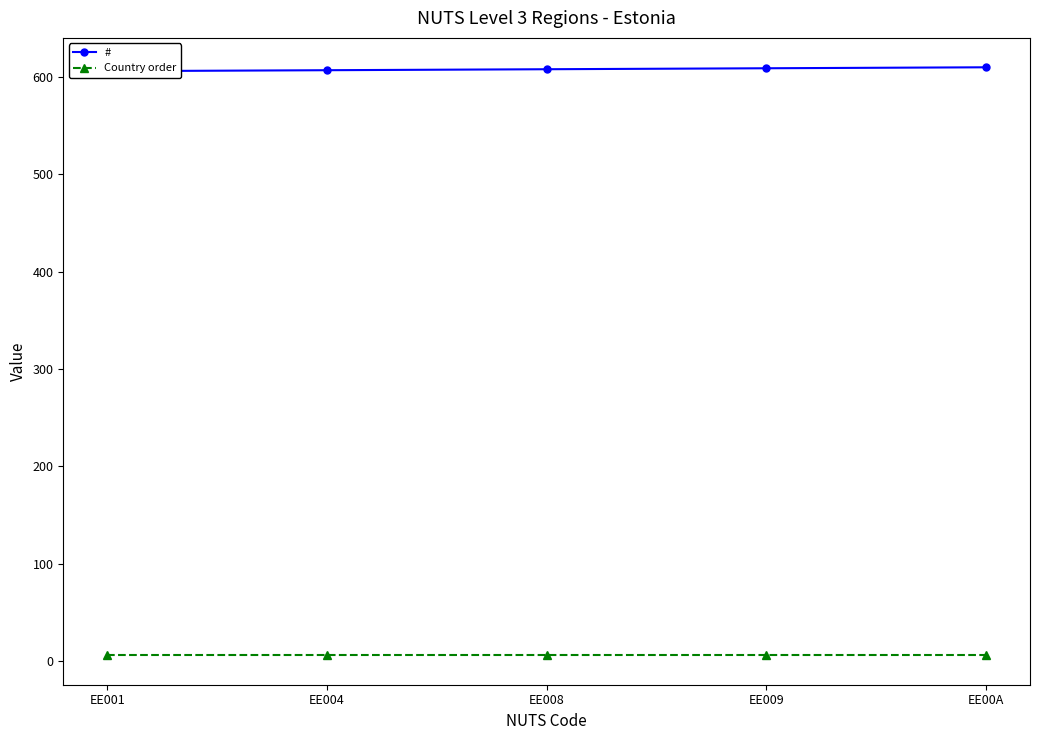

List the series in order of their peak value, highest first.

#, Country order